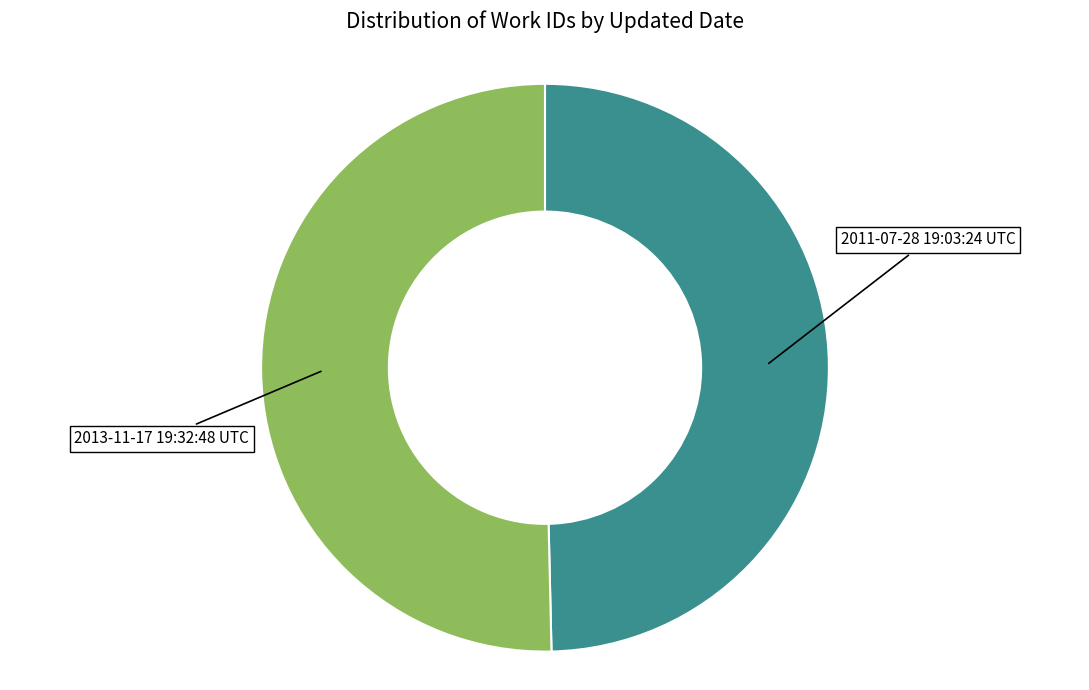

Is there any slice that represents more than half of the pie?

Yes